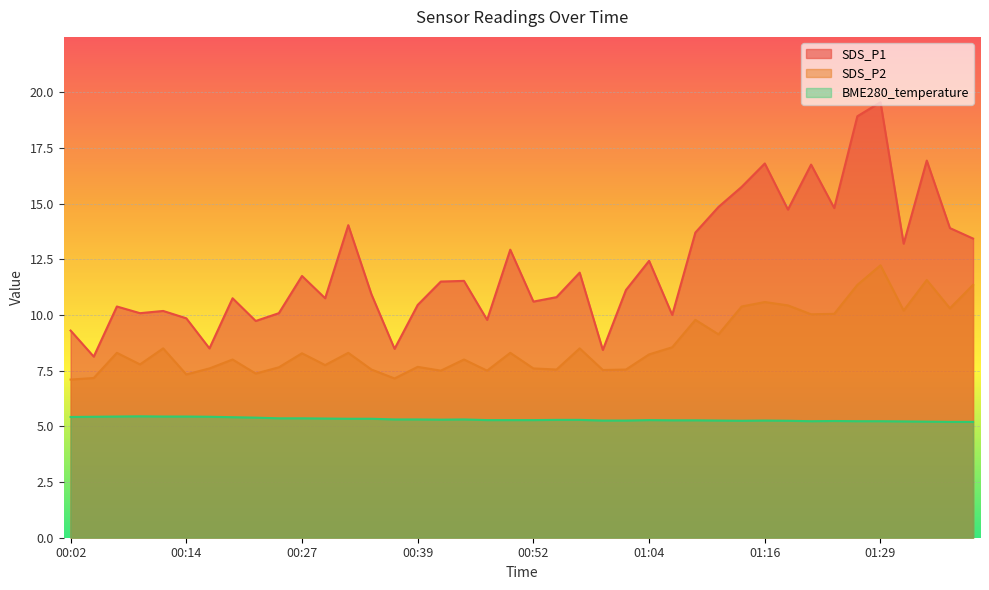

How many lines are shown in the chart?

3